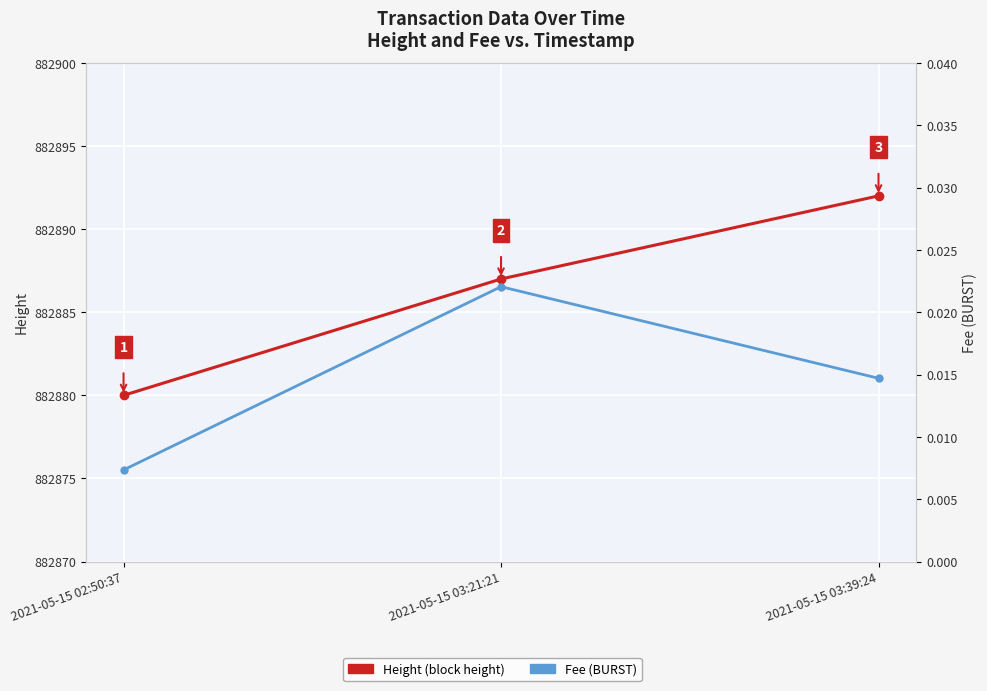

What is the label of the 2nd point from the right?

2021-05-15 03:21:21